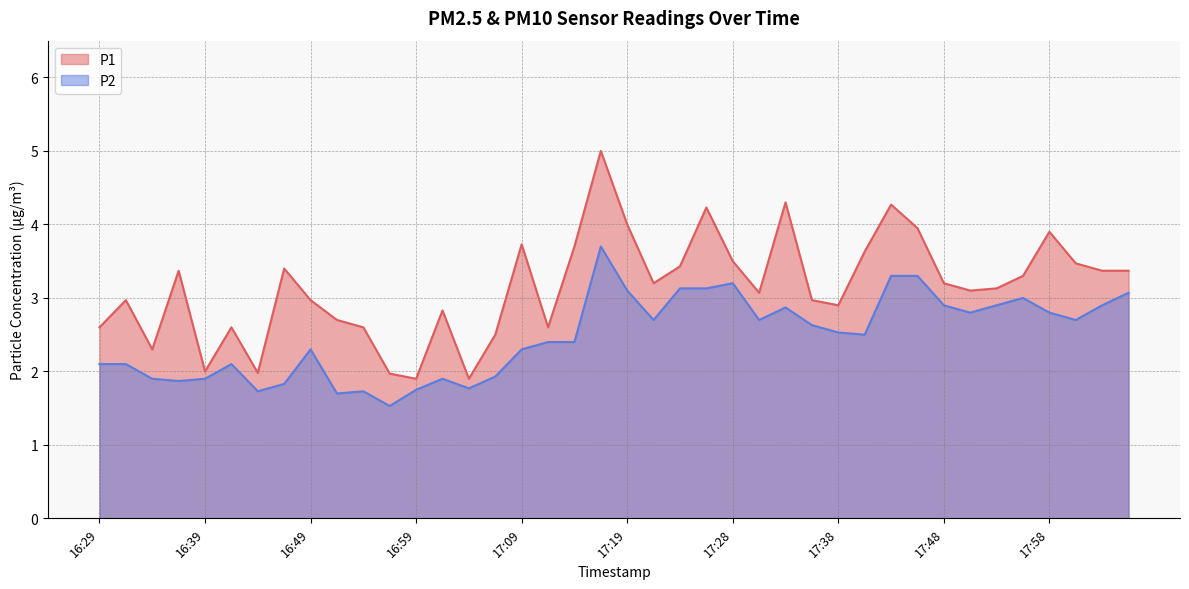

The value of P1 at 17:58 is 3.9. True or false?

True